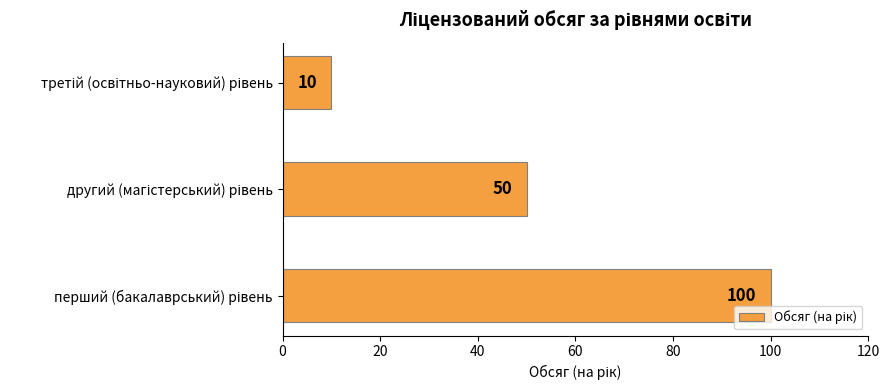

What is the maximum value shown in the chart?

100